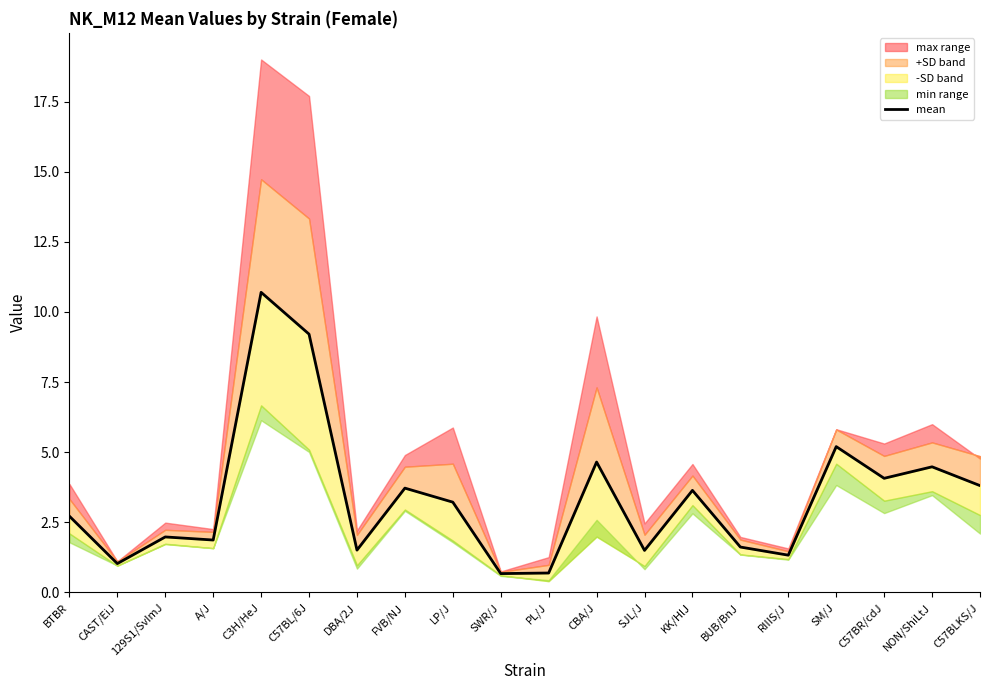

List the labels in order of value, largest first.

C3H/HeJ, C57BL/6J, SM/J, CBA/J, NON/ShiLtJ, C57BR/cdJ, C57BLKS/J, FVB/NJ, KK/HlJ, LP/J, BTBR, 129S1/SvImJ, A/J, BUB/BnJ, DBA/2J, SJL/J, RIIIS/J, CAST/EiJ, PL/J, SWR/J